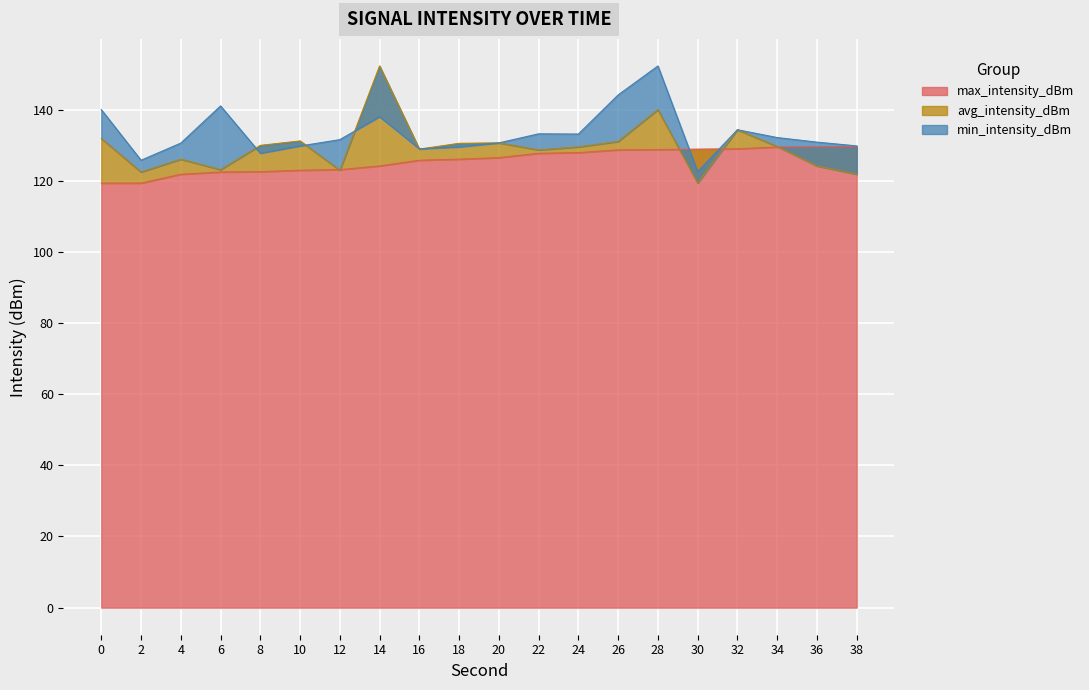

At which category does the chart reach its peak across all series?

14